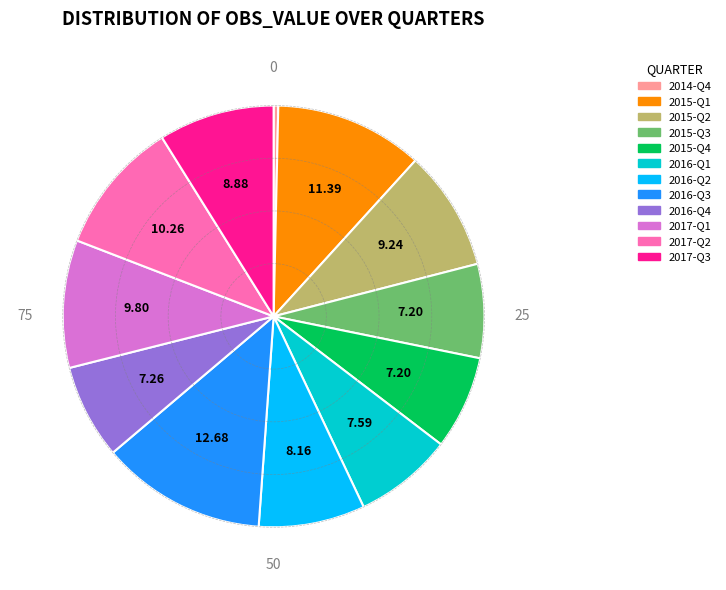

Count the number of slices in the pie.

12